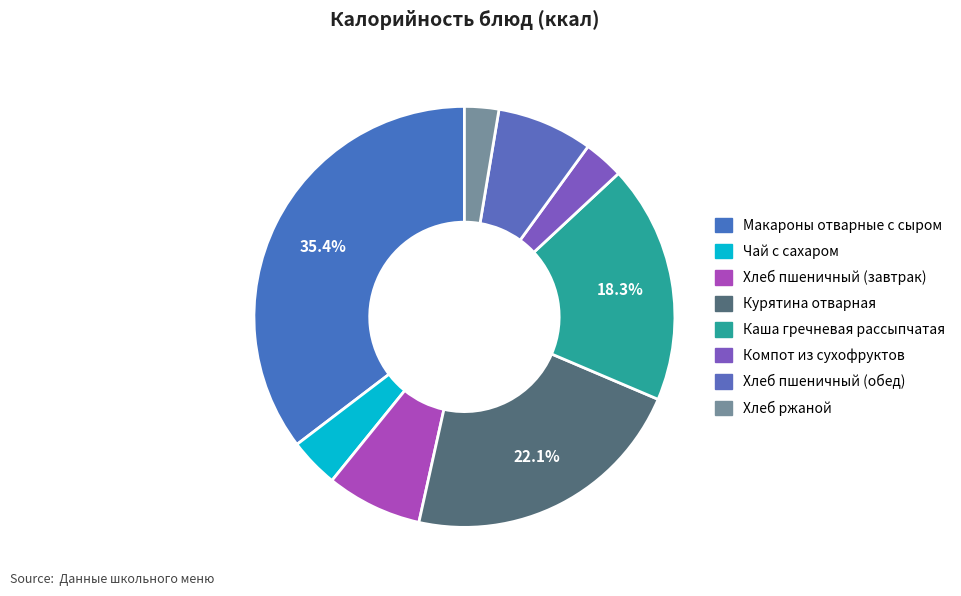

What is the total percentage of Чай с сахаром and Каша гречневая рассыпчатая?

22.1%